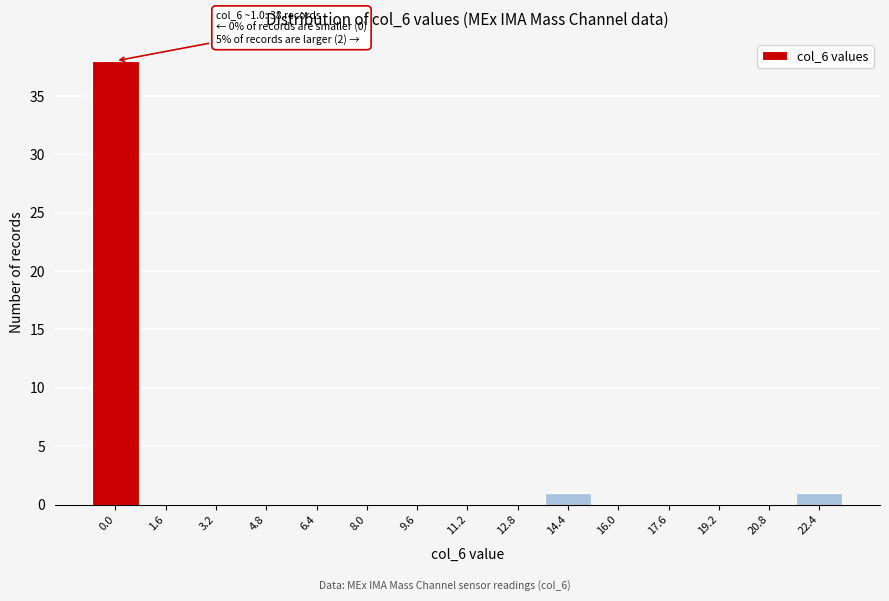

Reading left to right, list all the values displayed in this chart.

0.0=38	1.6=0	3.2=0	4.8=0	6.4=0	8.0=0	9.6=0	11.2=0	12.8=0	14.4=1	16.0=0	17.6=0	19.2=0	20.8=0	22.4=1